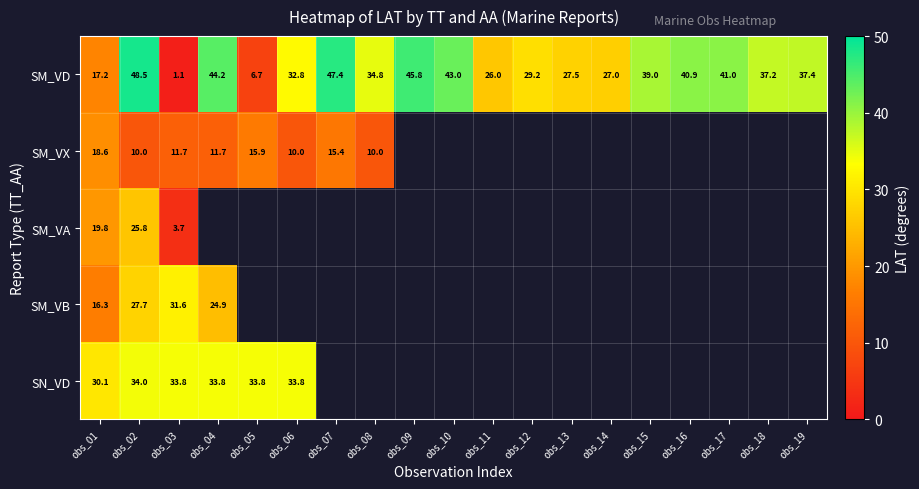

What is the average value of the SM_VD series?

33.0